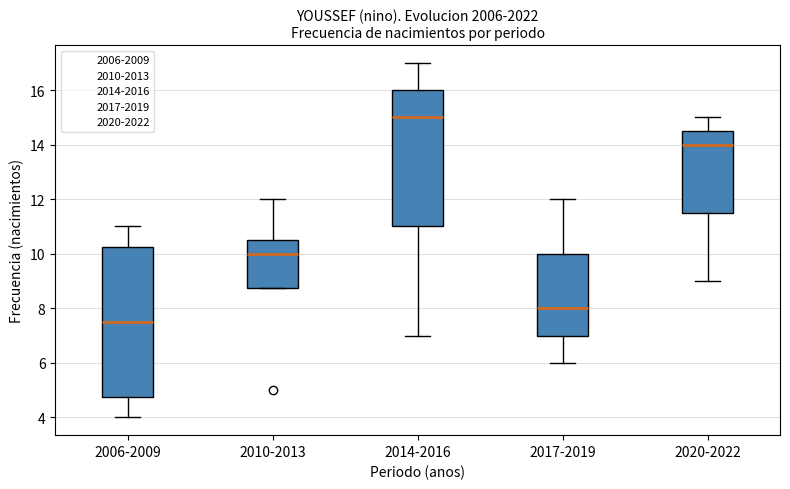

Reading left to right, transcribe this box plot: for each box, give where its median line is, the range the box spans, and where its two whiskers end, as read against the y-axis. The values are not printed on the chart, so give them approximately, as read against the axis.

2006-2009: median 7.6, box 4.8 to 10.2, whiskers 4.0 to 11.0
2010-2013: median 10.0, box 8.8 to 10.6, whiskers 8.8 to 12.0
2014-2016: median 15.0, box 11.0 to 16.0, whiskers 7.0 to 17.0
2017-2019: median 8.0, box 7.0 to 10.0, whiskers 6.0 to 12.0
2020-2022: median 14.0, box 11.6 to 14.6, whiskers 9.0 to 15.0